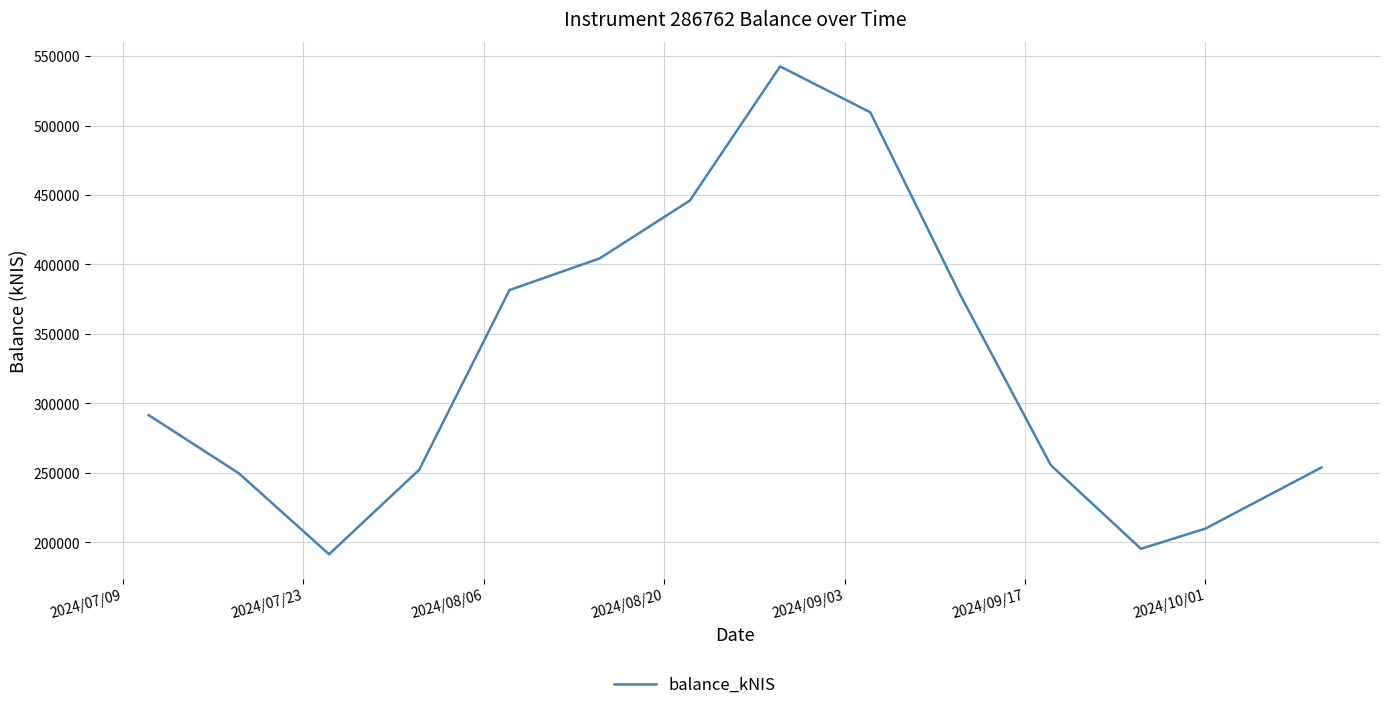

Does the chart have visible grid lines?

Yes